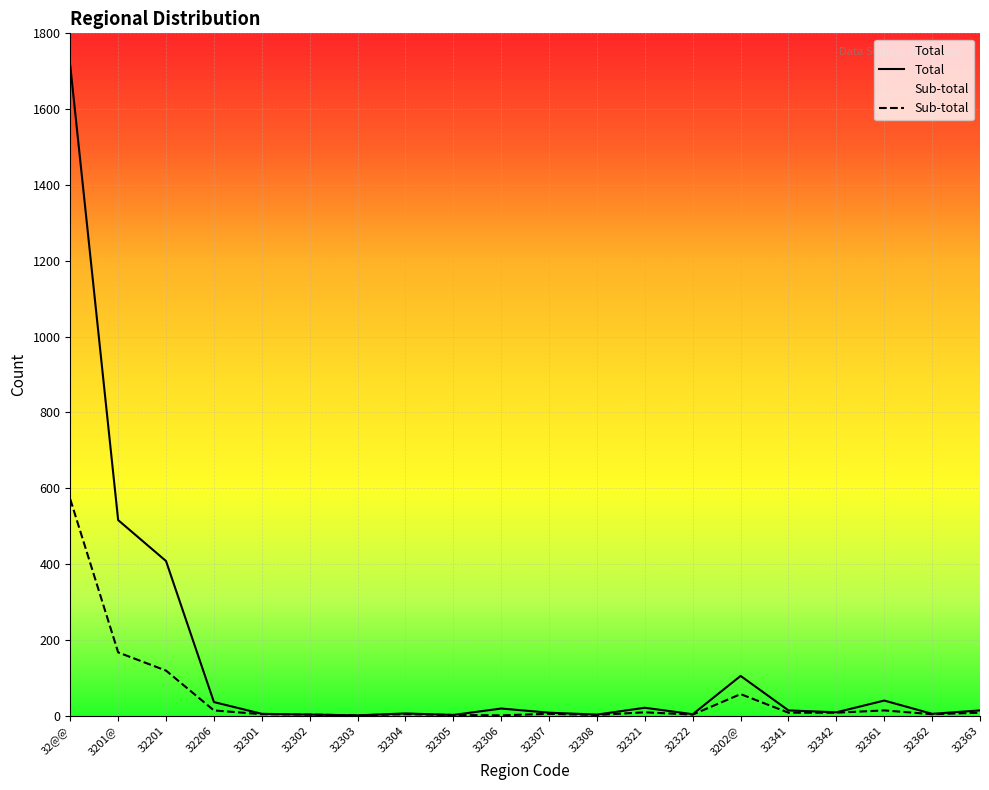

Which category has the highest value in the Sub-total series?

32@@